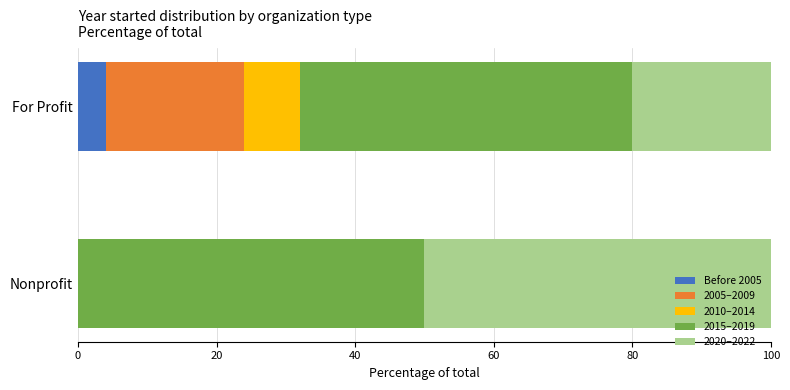

What is the total value across all series at For Profit?

100